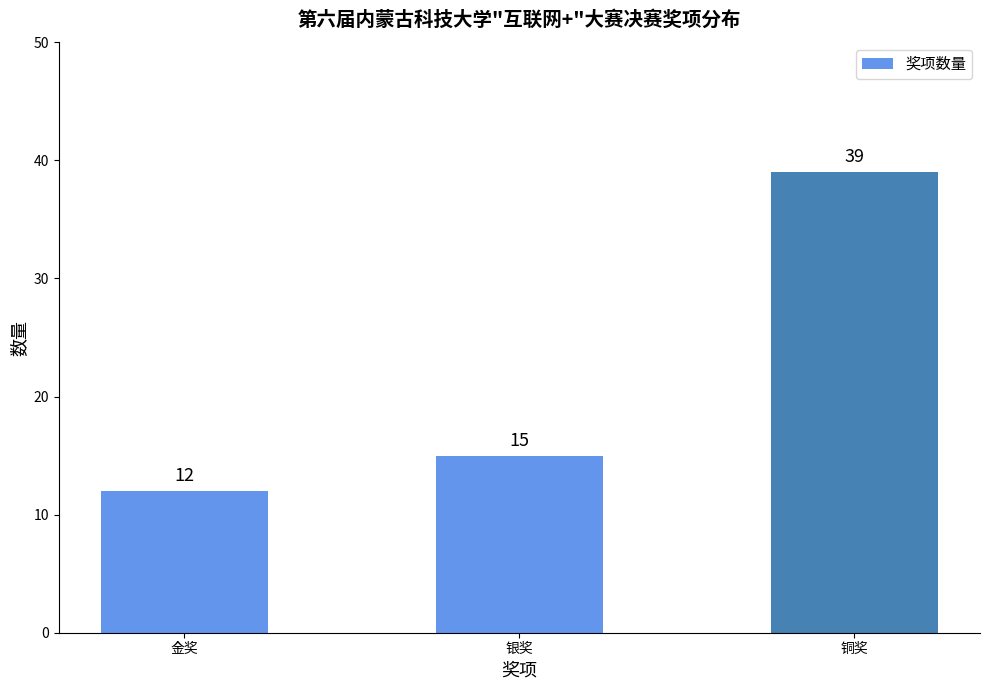

What is the maximum value shown in the chart?

39